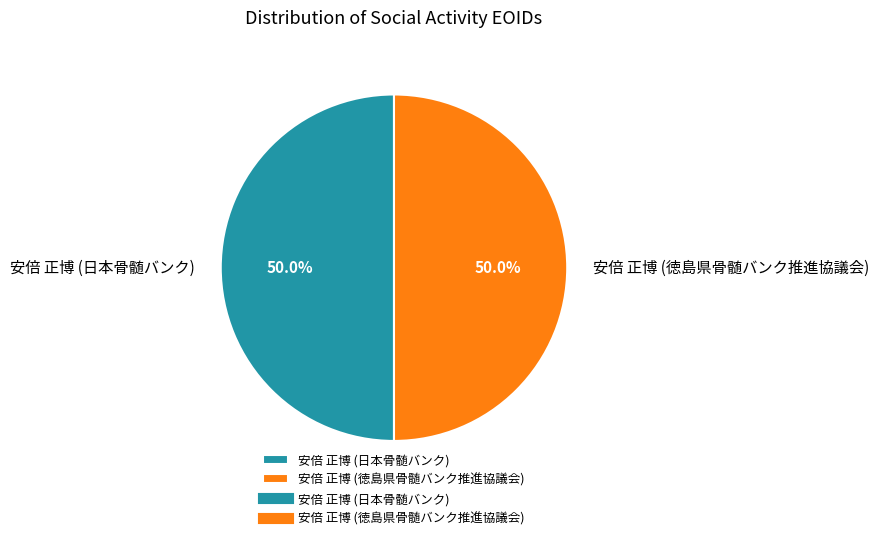

How many slices are in this pie chart?

2